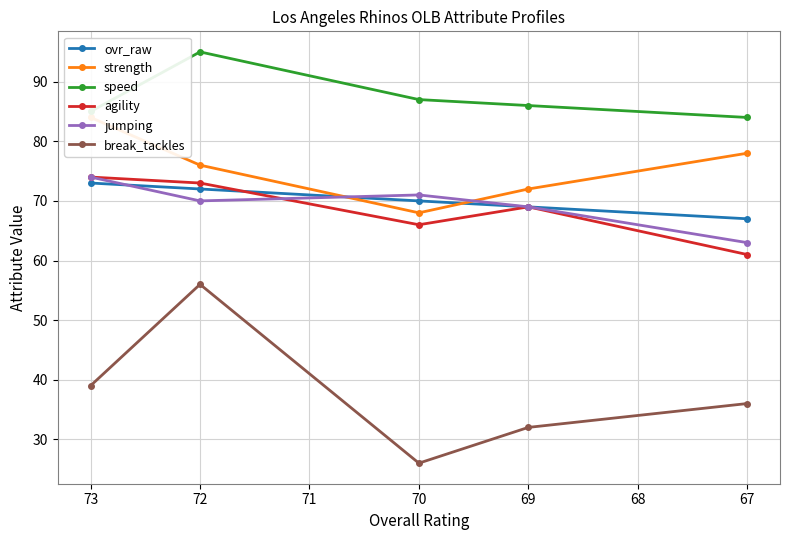

Which series has the widest spread of values?

break_tackles